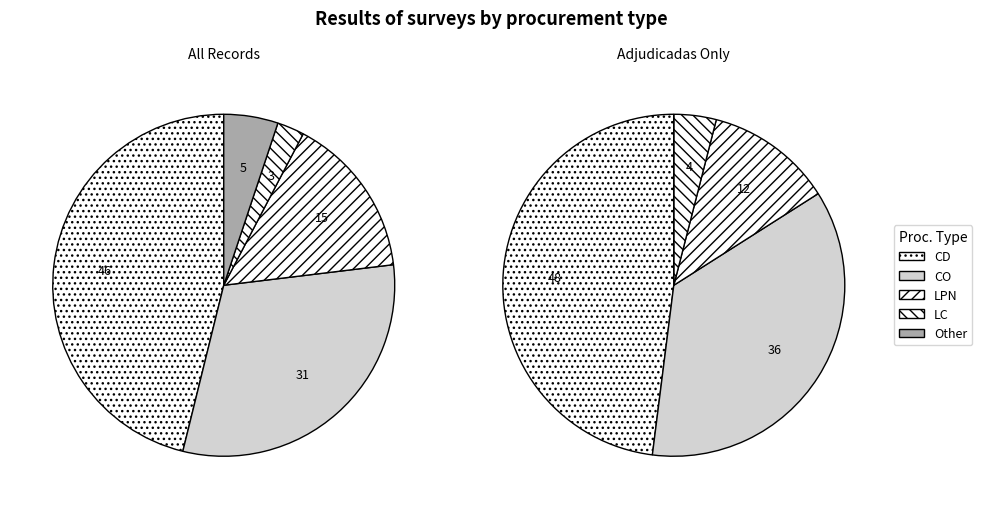

How many slices are in this pie chart?

5